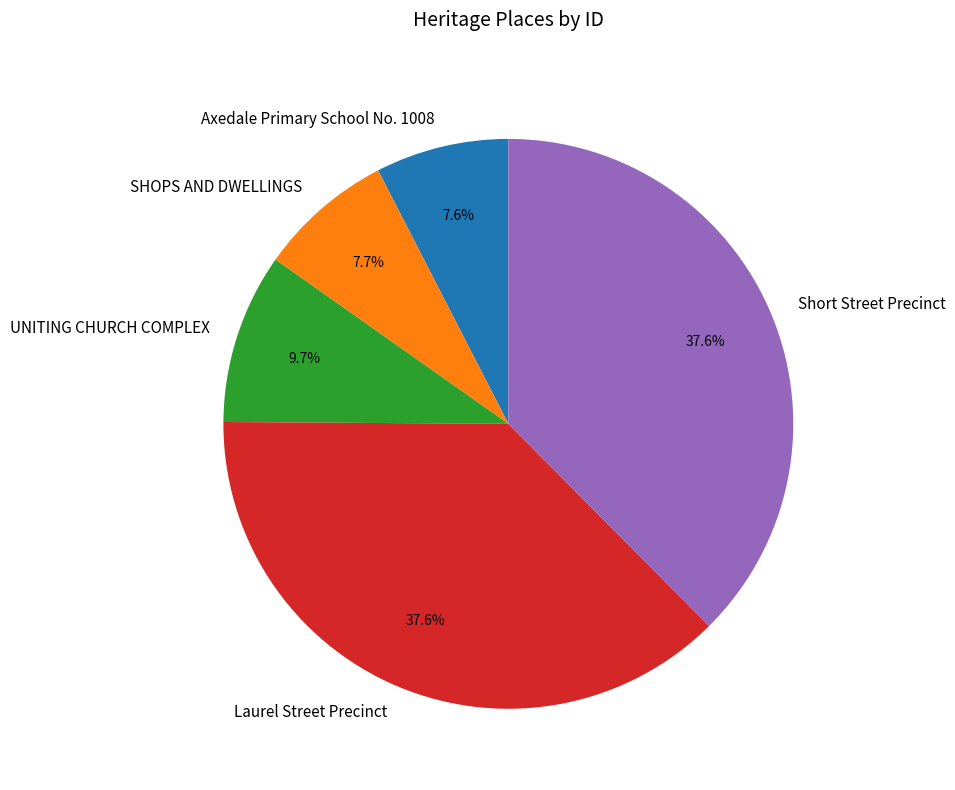

To the nearest percent, what is the difference between the largest and smallest slice percentages?

30%